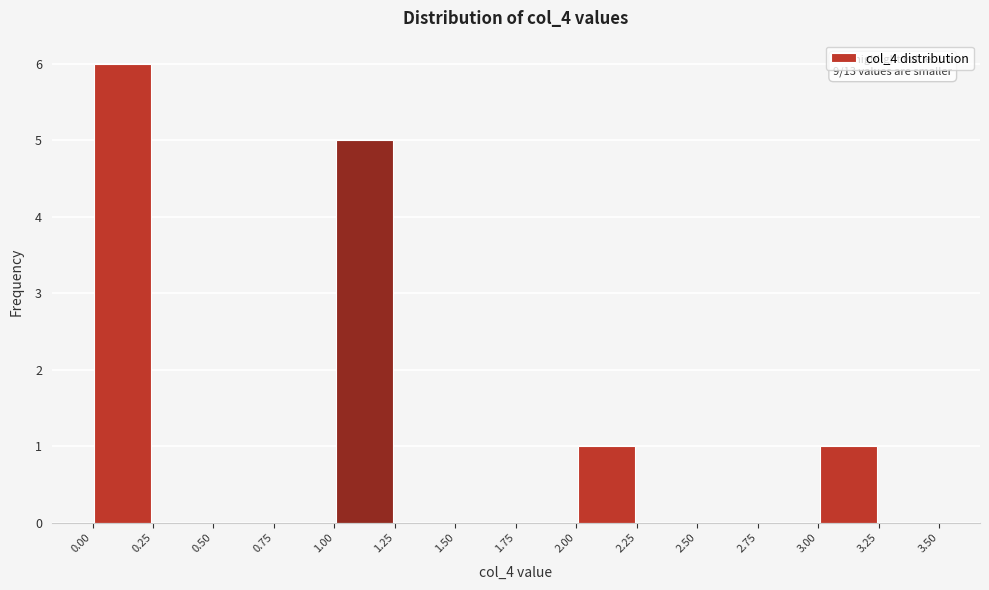

Which range on the x-axis has the tallest bar?

0.00 to 0.25